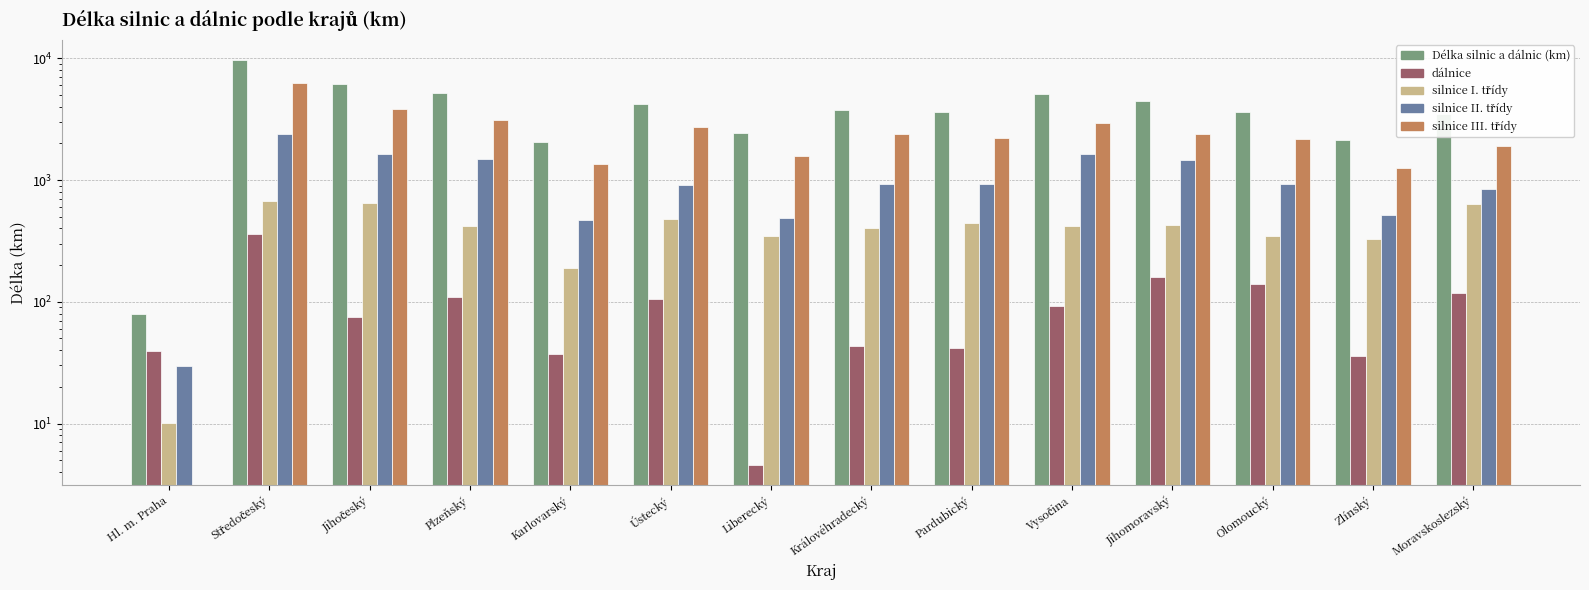

Which label corresponds to the smallest value in the chart?

Hl. m. Praha